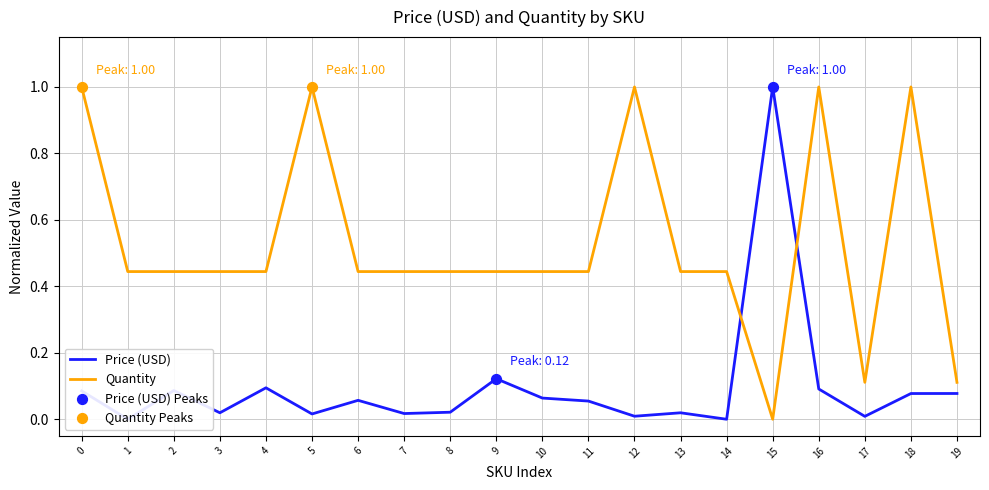

Is the value of Quantity at 3 greater than the value of Price (USD) at 4?

Yes